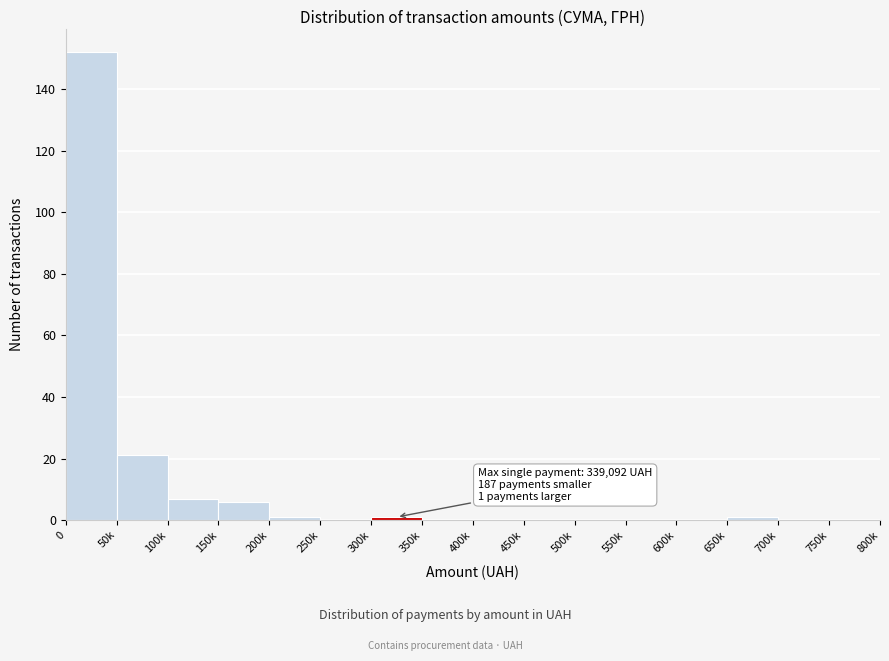

Reading right to left, transcribe all the data shown in this chart.

750k=0	700k=0	650k=1	600k=0	550k=0	500k=0	450k=0	400k=0	350k=0	300k=1	250k=0	200k=1	150k=6	100k=7	50k=21	0=152